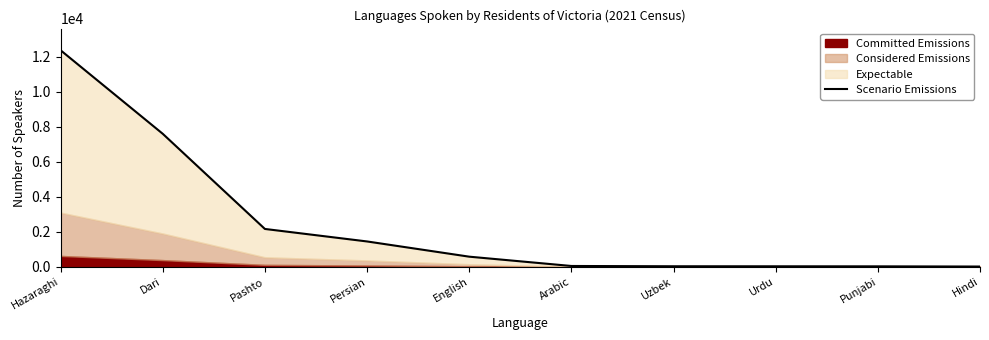

What is the sum of all values?

24293.0